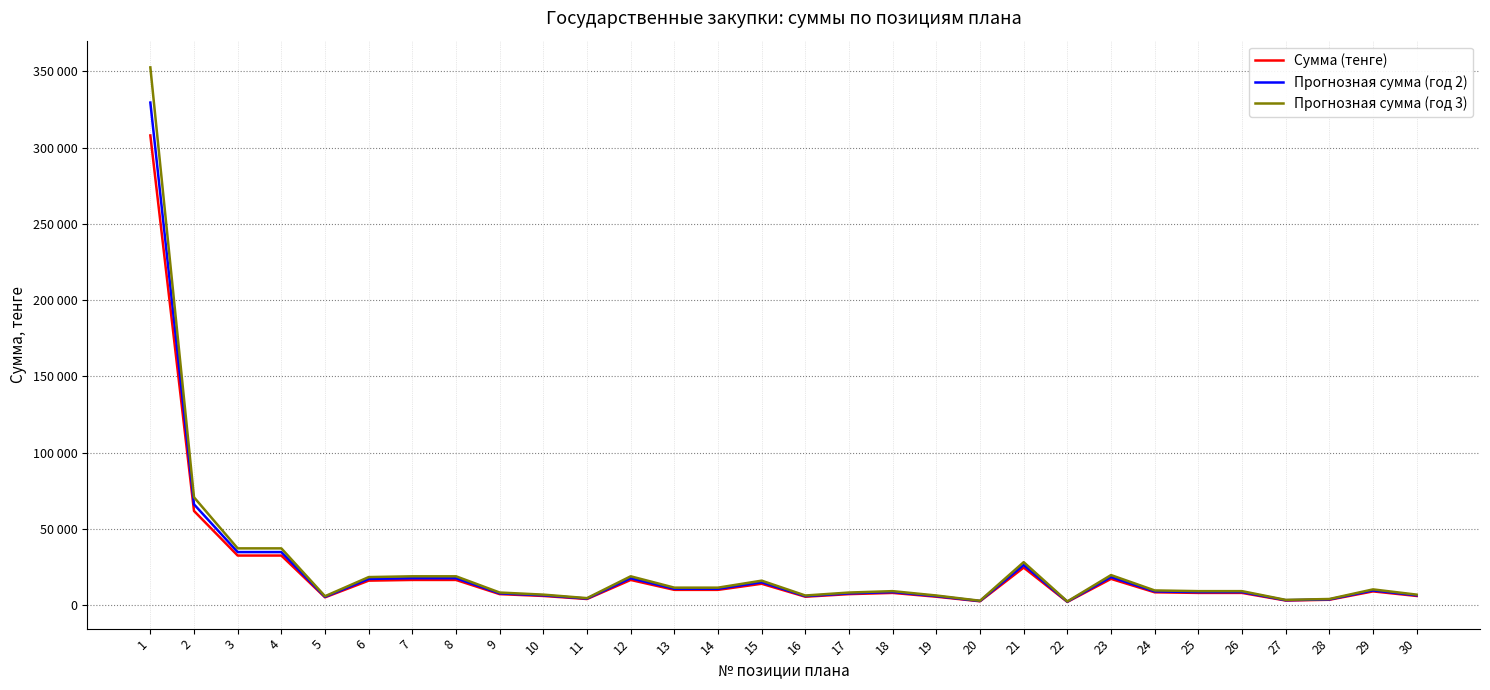

Does the chart have visible grid lines?

Yes